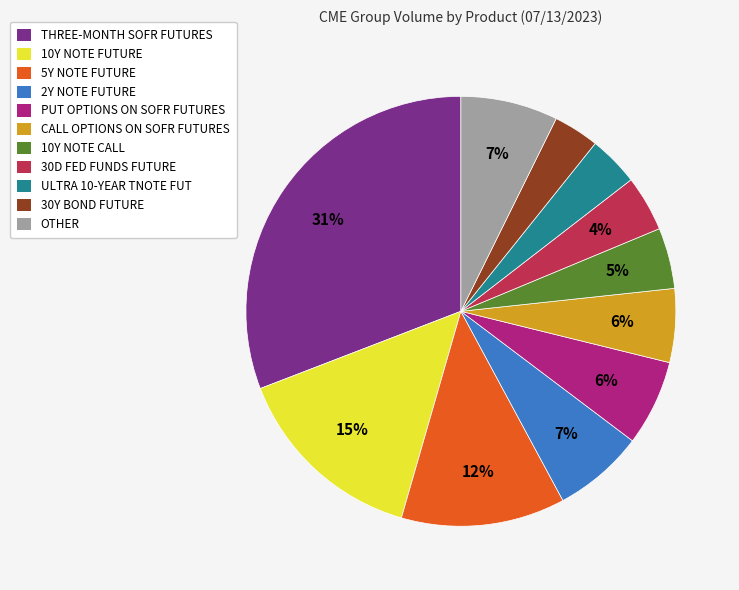

Is it true that 5Y NOTE FUTURE is 26% of the pie?

False